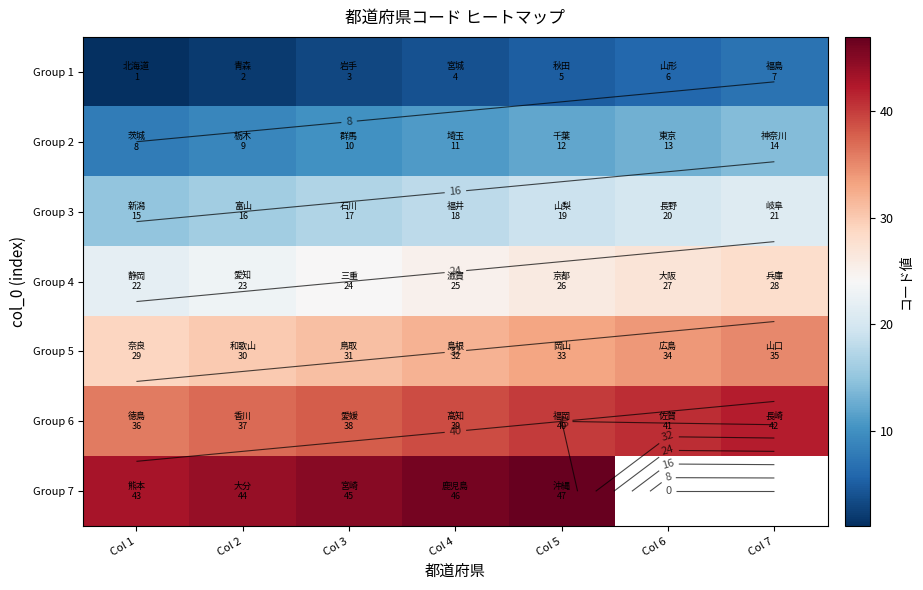

Rank the series by their average value, from highest to lowest.

Group 6, Group 7, Group 5, Group 4, Group 3, Group 2, Group 1